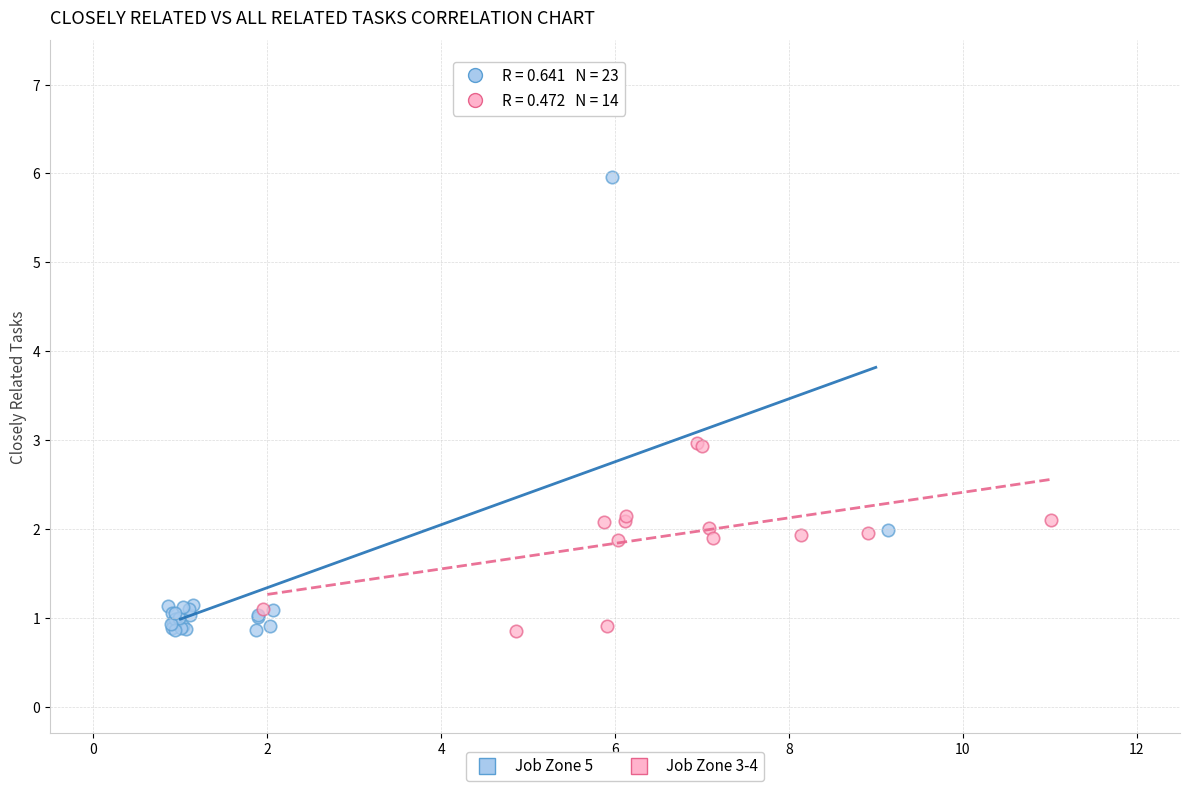

What are all the series names shown in the legend?

Job Zone 5, Job Zone 3-4